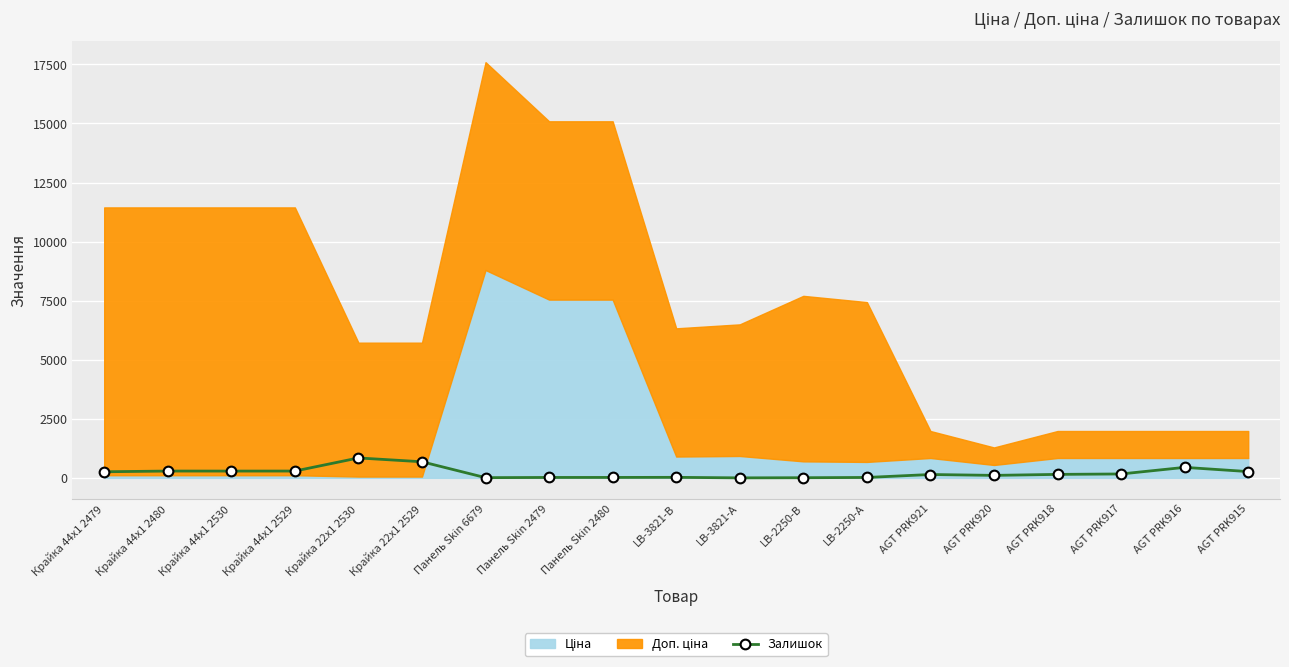

True or false: Залишок has more than 0 points higher than both neighbors.

True